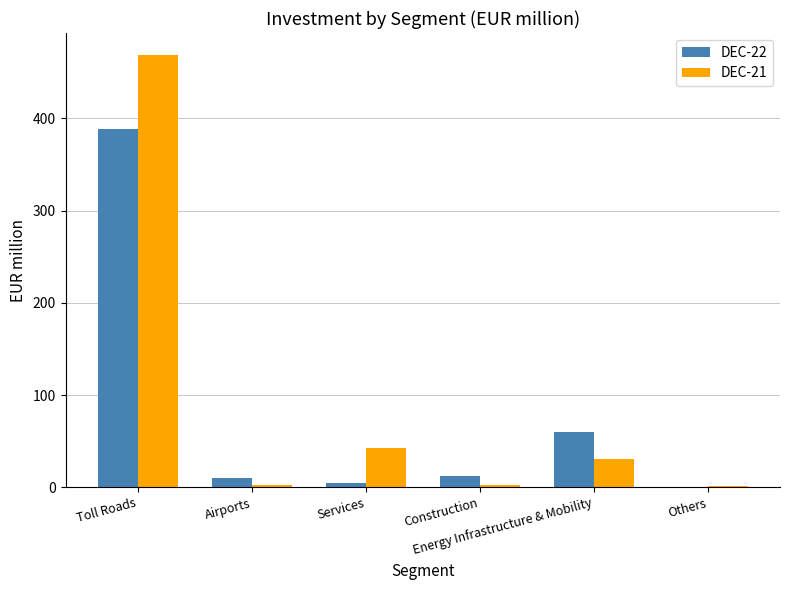

How many data points does each series have?

6